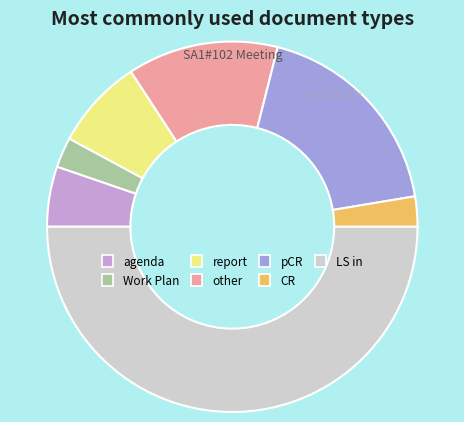

Is it true that LS in is 65% of the pie?

False